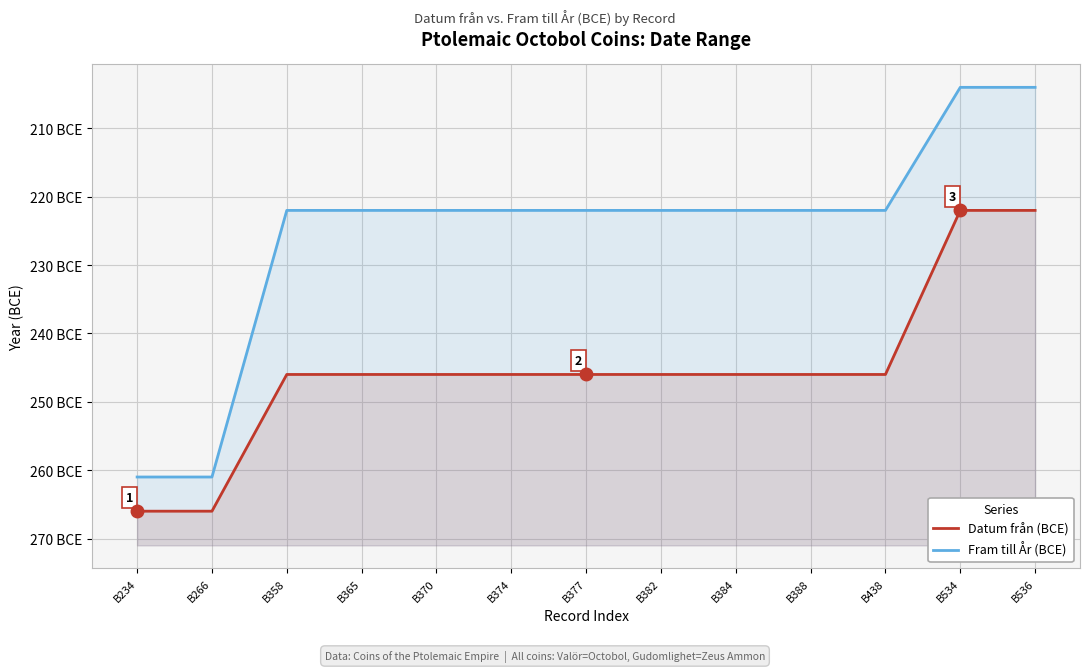

Which category has the highest value in the Datum från (BCE) series?

B534